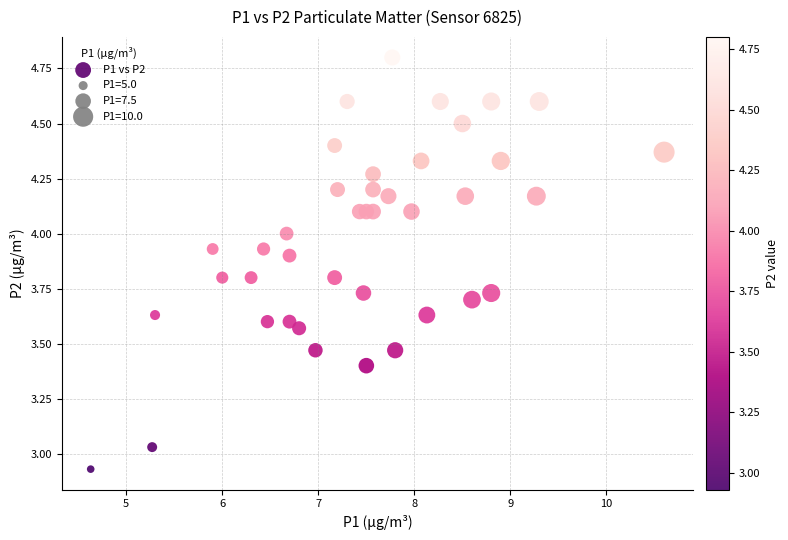

What is the range of Y values (max minus min)?

1.9